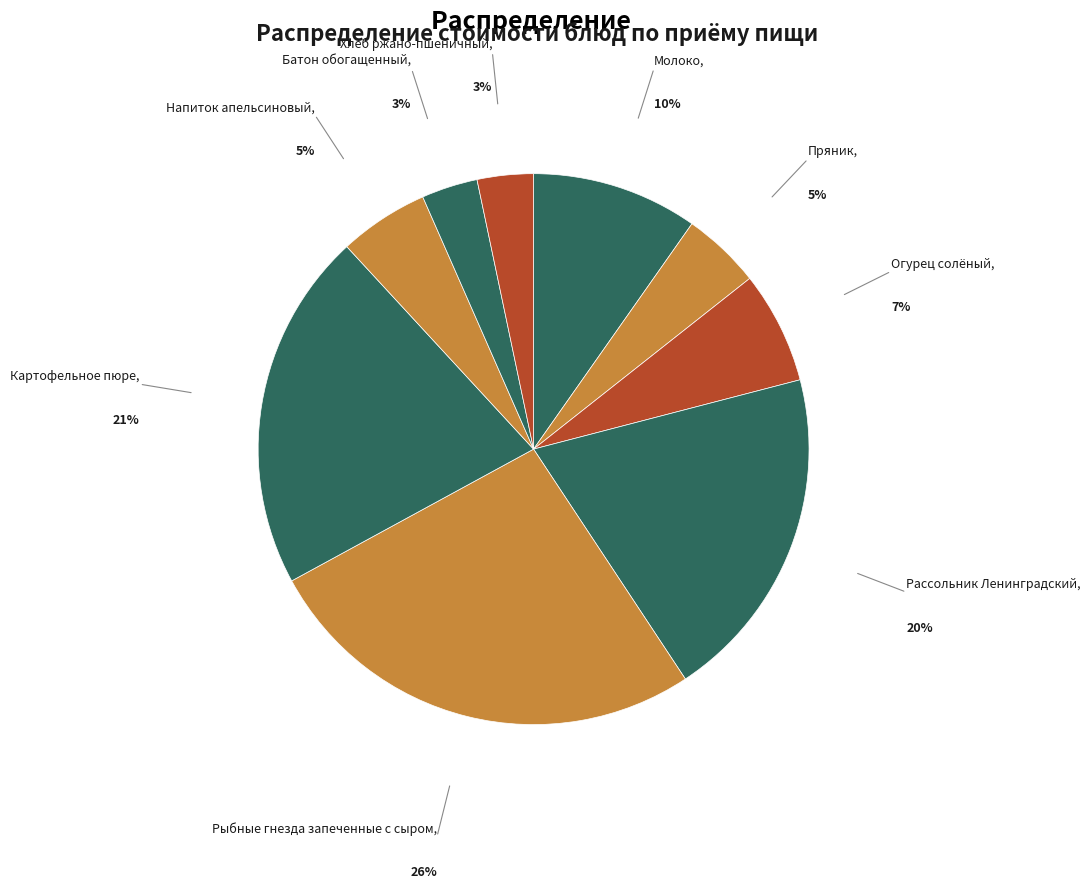

Is it true that Рассольник Ленинградский is 20% of the pie?

True